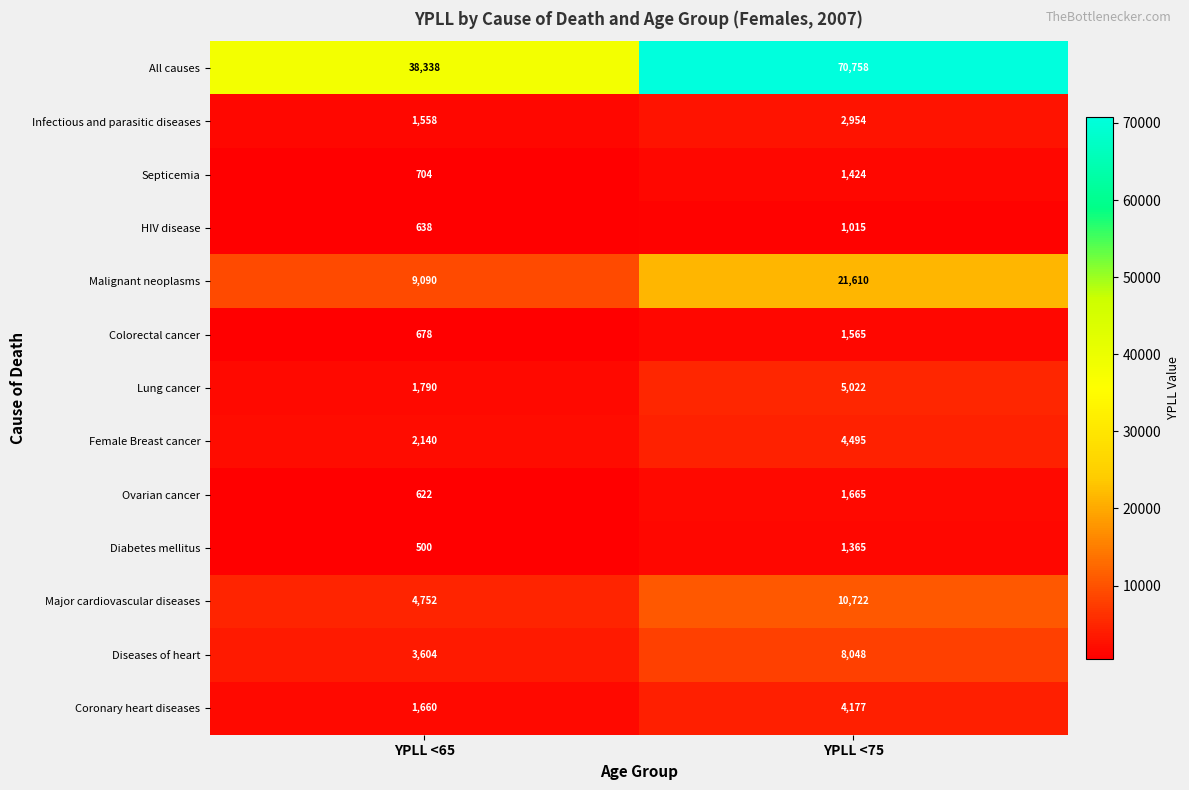

What is the approximate value of Malignant neoplasms at YPLL <65, to the nearest 100?

9100